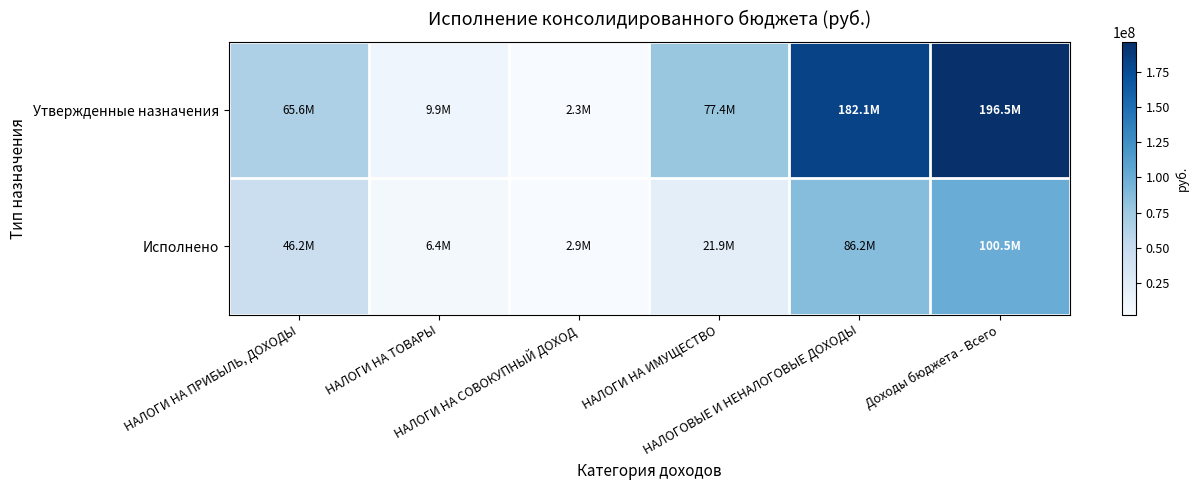

What is the spread (max minus min) of values at Доходы бюджета - Всего?

96044453.5